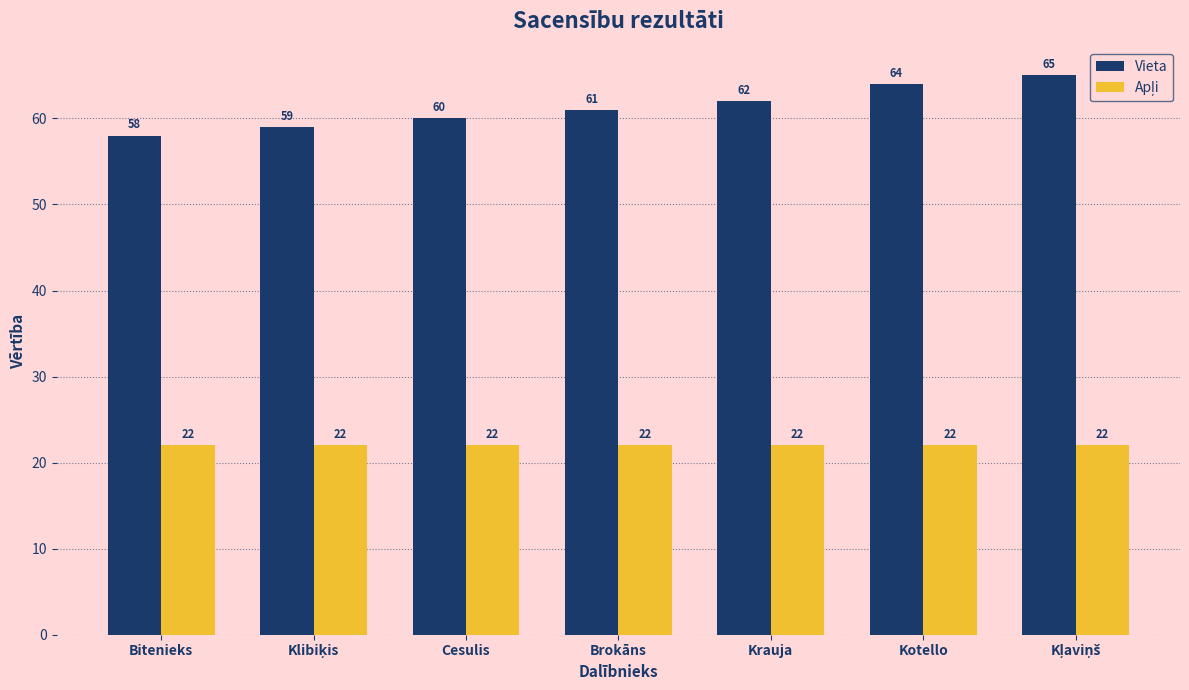

Count the number of categories in the chart.

7